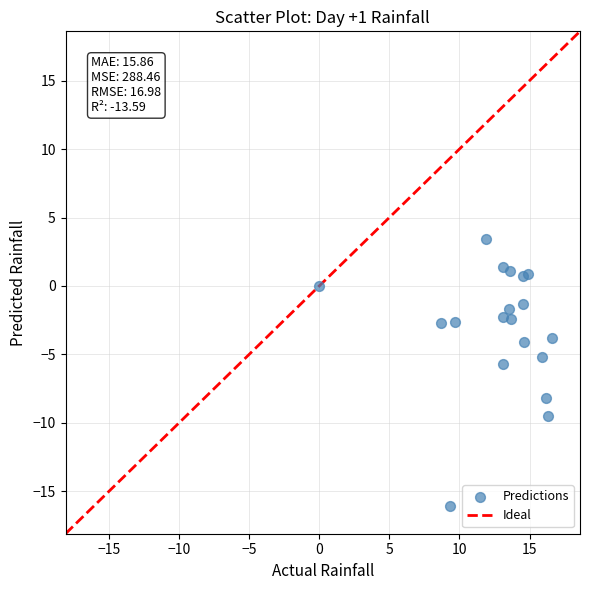

What is the range of X values (max minus min)?

16.6